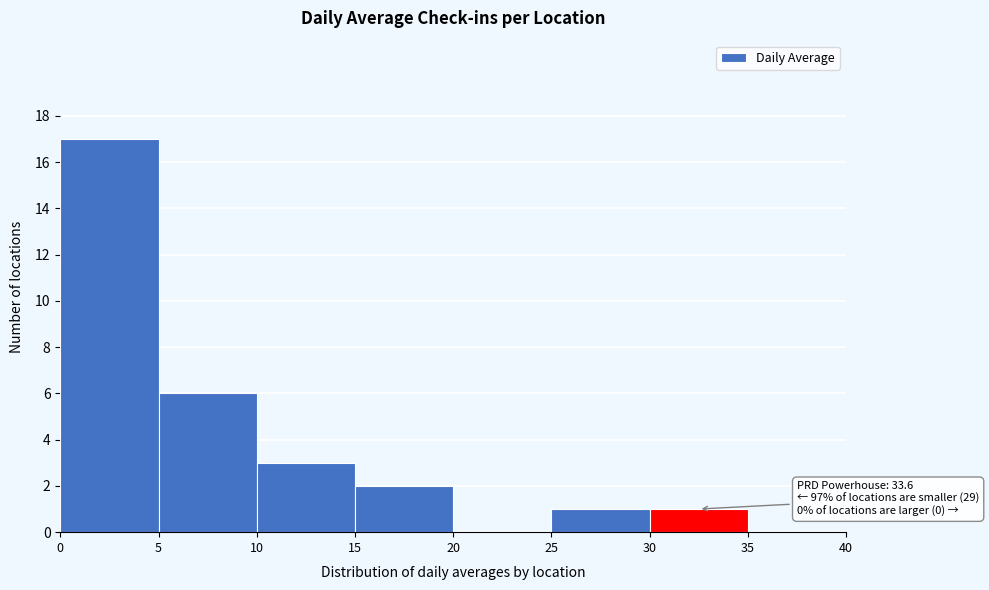

Over which range of the x-axis is the bar tallest?

0 to 5